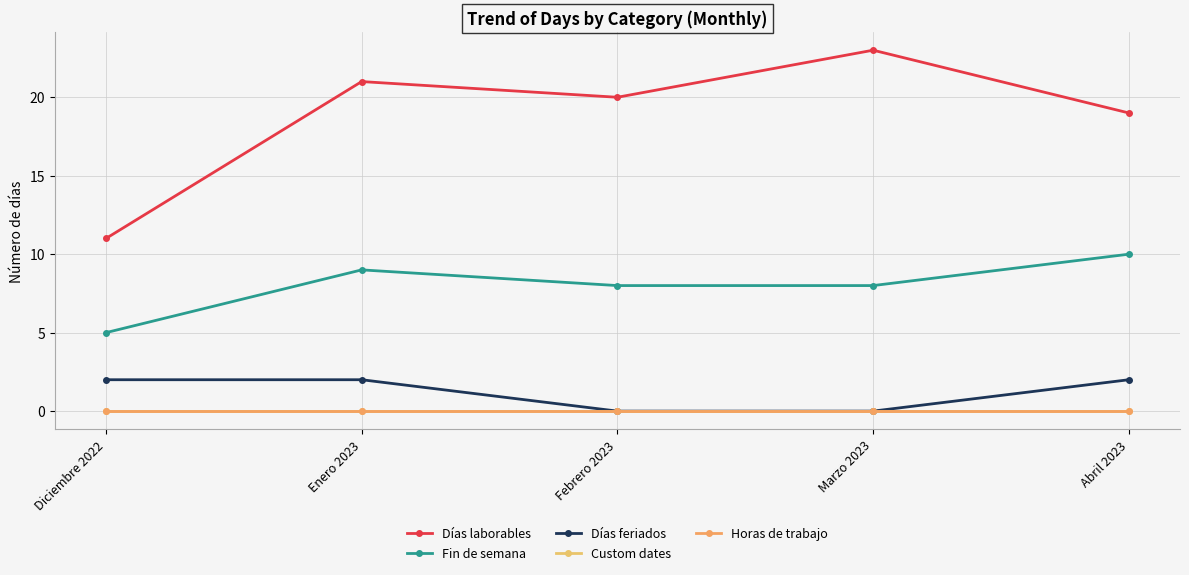

Reading left to right, list all the values displayed in this chart.

Días laborables: 11	21	20	23	19
Fin de semana: 5	9	8	8	10
Días feriados: 2	2	0	0	2
Custom dates: 0	0	0	0	0
Horas de trabajo: 0	0	0	0	0